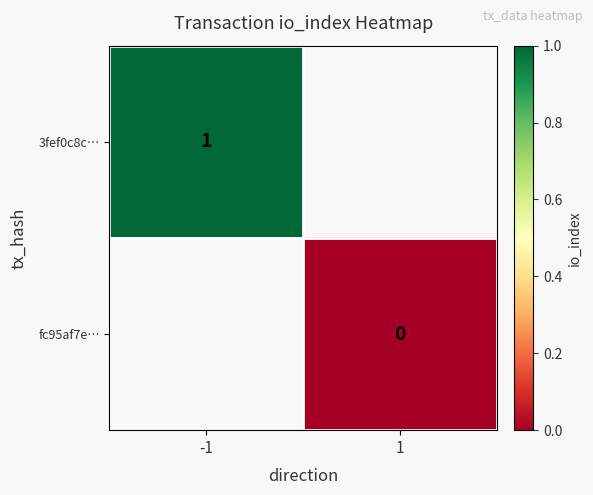

Count the number of data series in this chart.

2